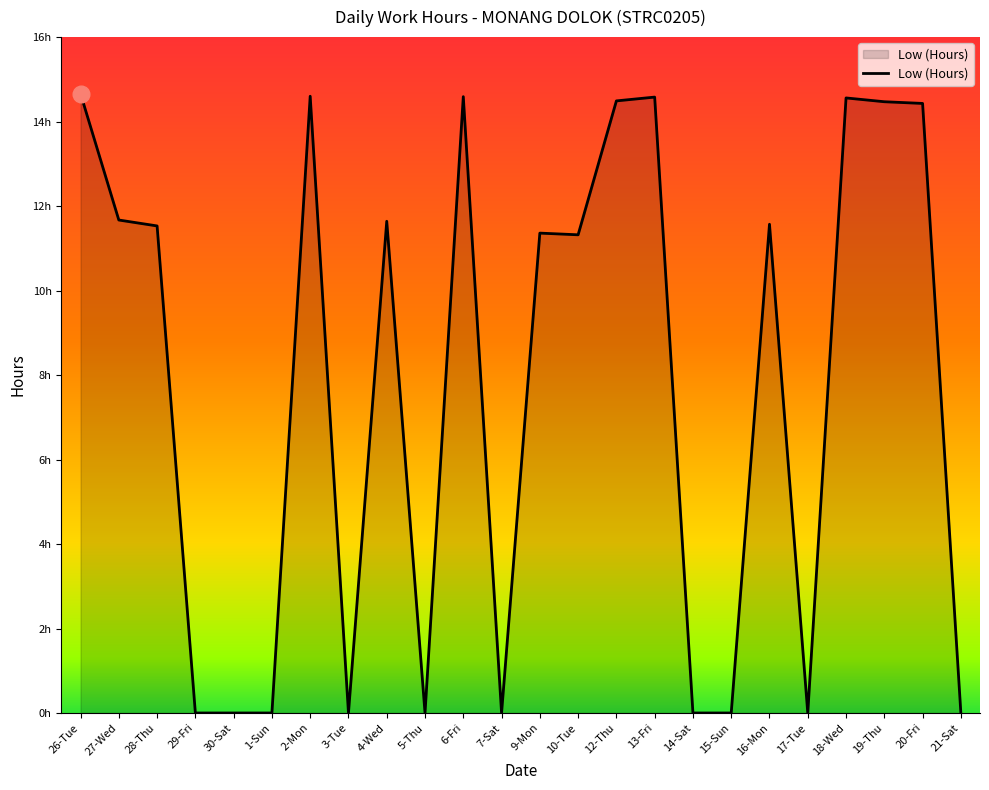

List the labels in order of value, largest first.

26-Tue, 2-Mon, 6-Fri, 13-Fri, 18-Wed, 12-Thu, 19-Thu, 20-Fri, 27-Wed, 4-Wed, 16-Mon, 28-Thu, 9-Mon, 10-Tue, 29-Fri, 30-Sat, 1-Sun, 3-Tue, 5-Thu, 7-Sat, 14-Sat, 15-Sun, 17-Tue, 21-Sat